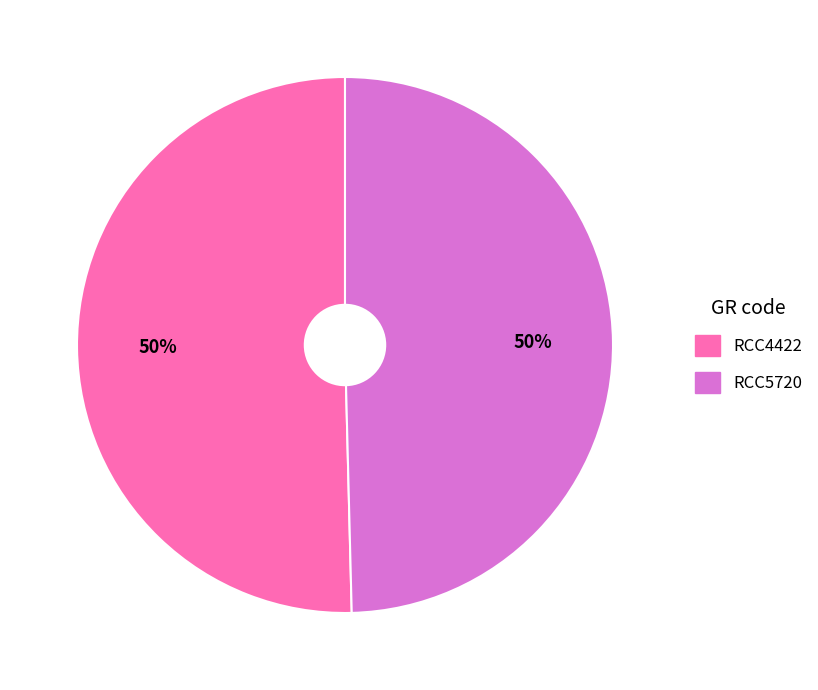

To the nearest percent, what is the combined percentage of RCC4422 and RCC5720?

100%